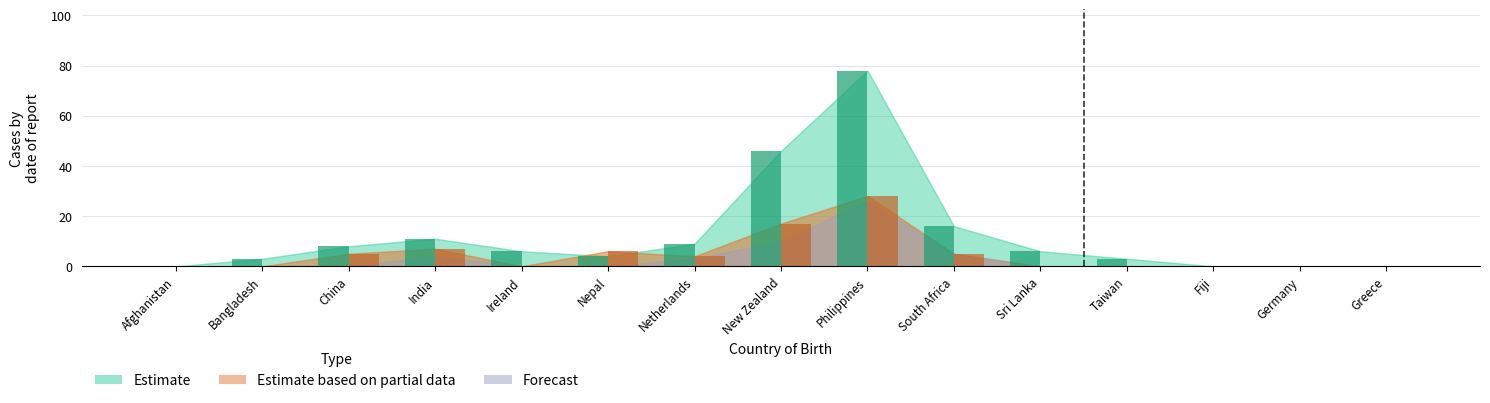

Is it true that Estimate equals 4 at Sri Lanka?

False